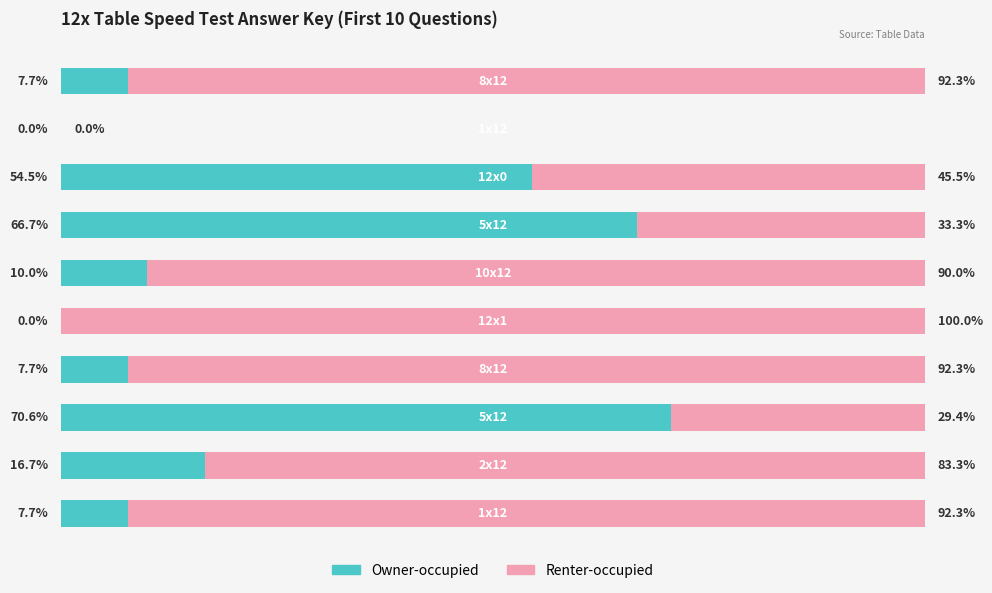

What is the difference between the maximum and second lowest values in the Owner-occupied series?

70.6